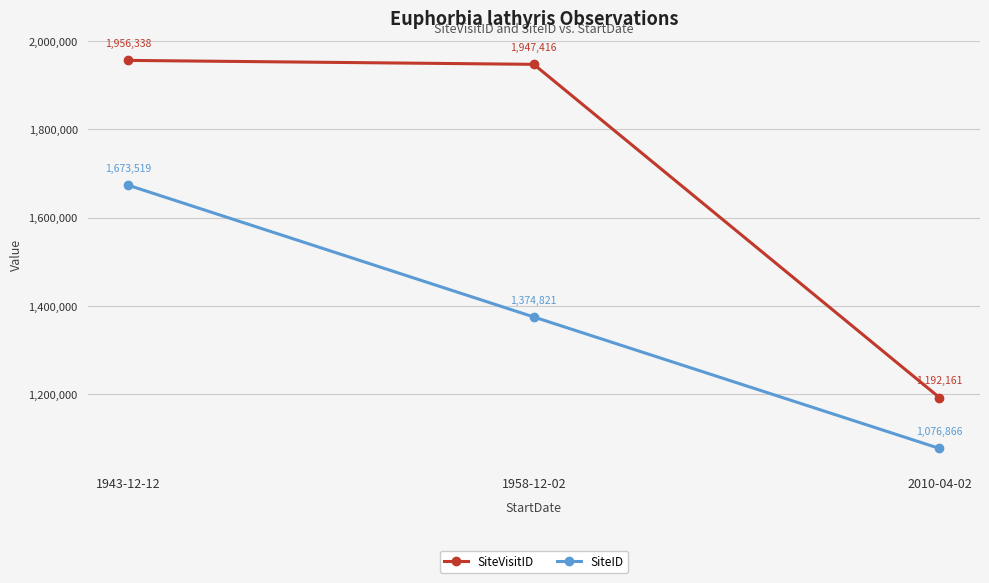

At which label does SiteID reach its peak?

1943-12-12